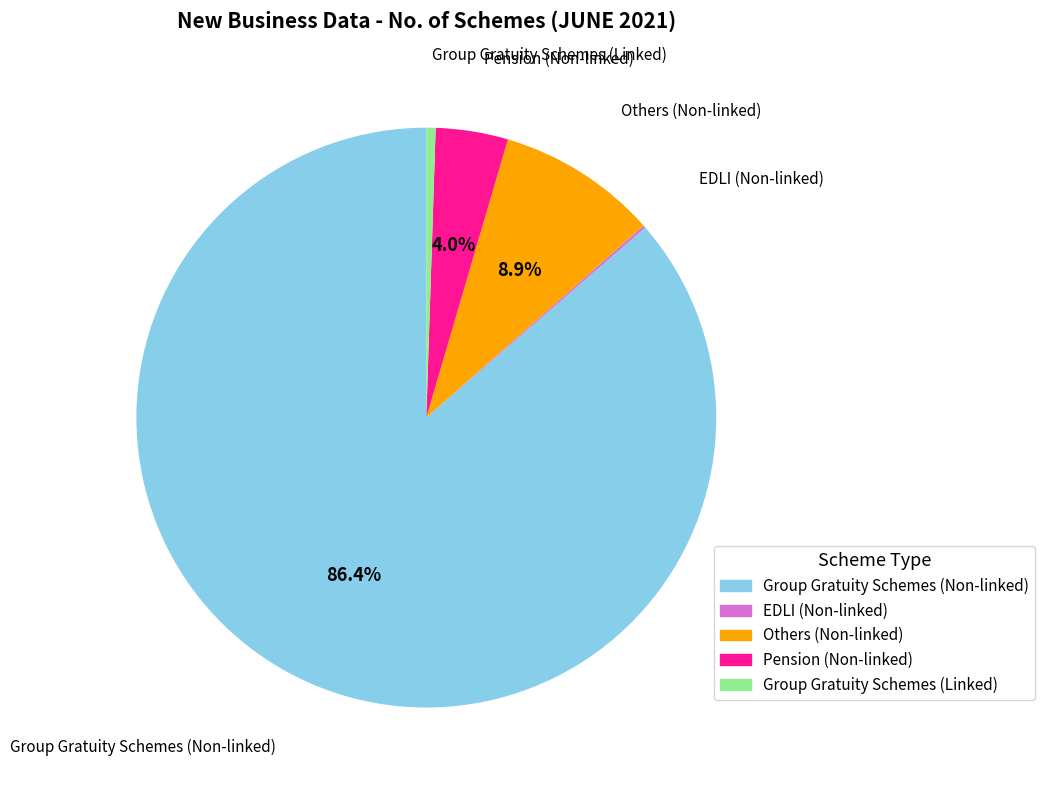

Does any single category account for the majority?

Yes